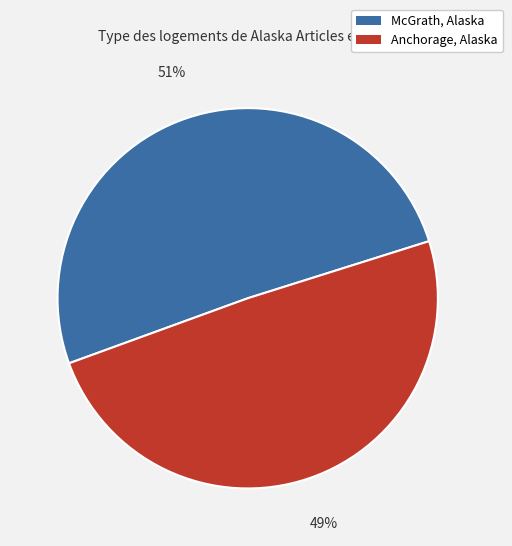

What percentage is the Anchorage, Alaska slice, to the nearest percent?

49%